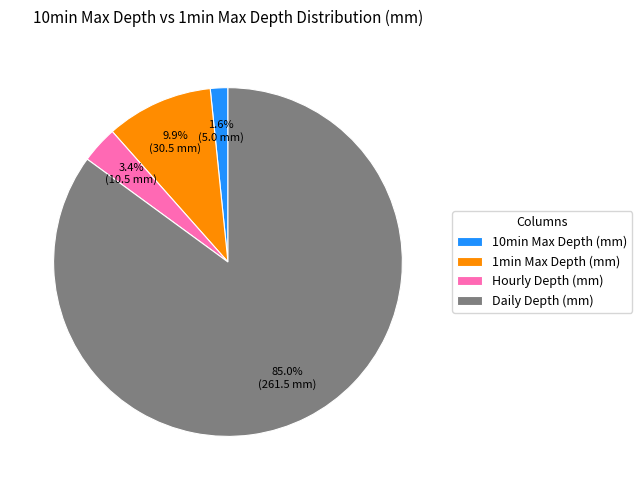

How many slices are in this pie chart?

4